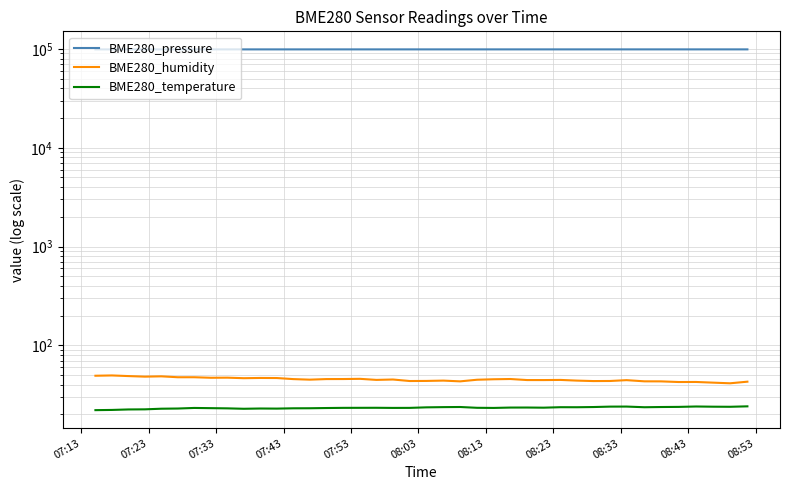

True or false: BME280_pressure and BME280_humidity intersect in this chart.

False